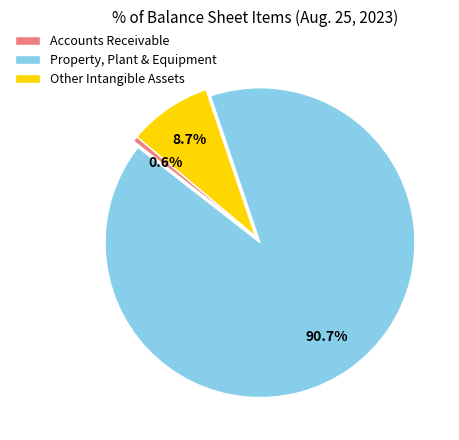

The Other Intangible Assets slice represents 9% of the pie. True or false?

True